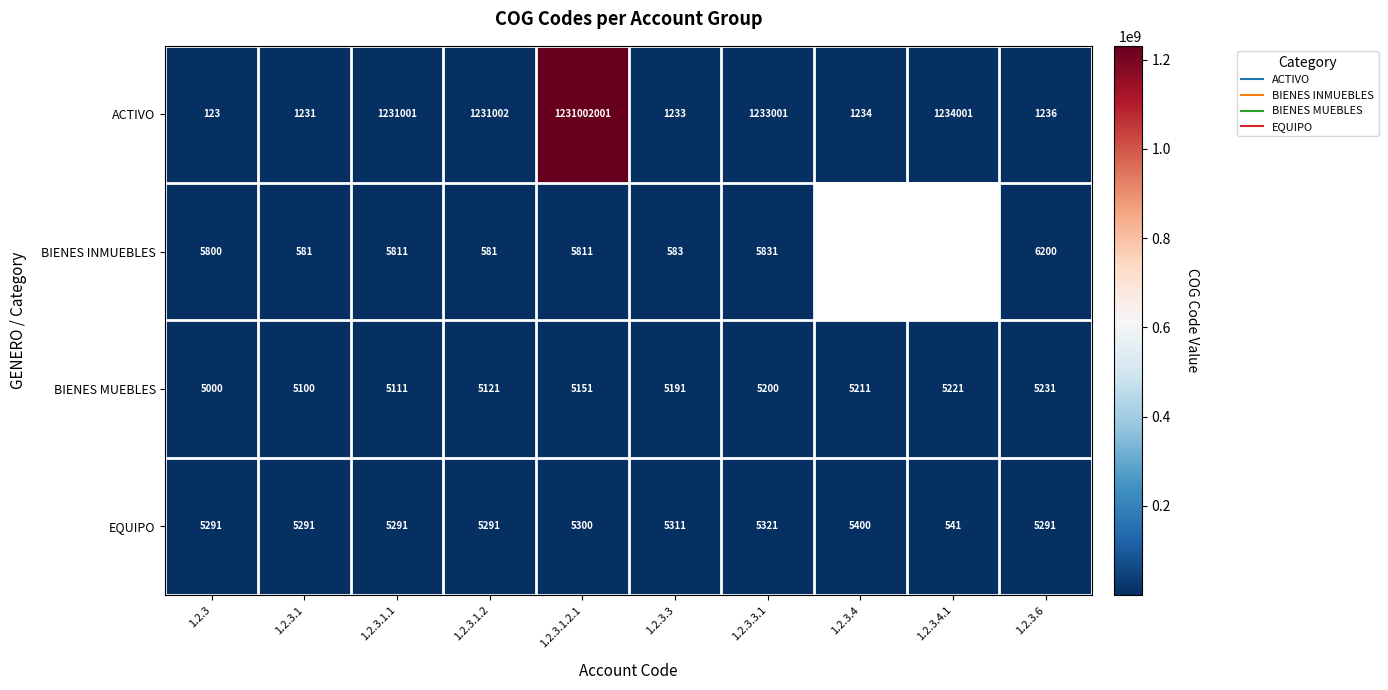

Which category has the highest value in the BIENES INMUEBLES series?

1.2.3.6